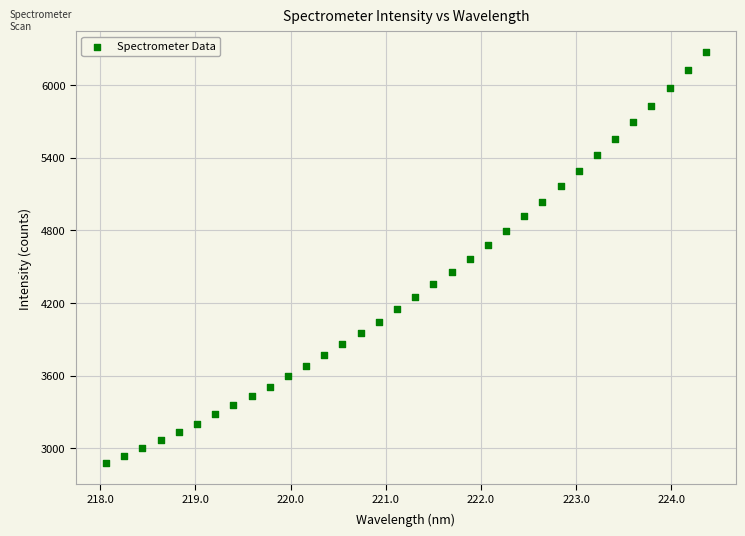

What is the range of X values (max minus min)?

6.3